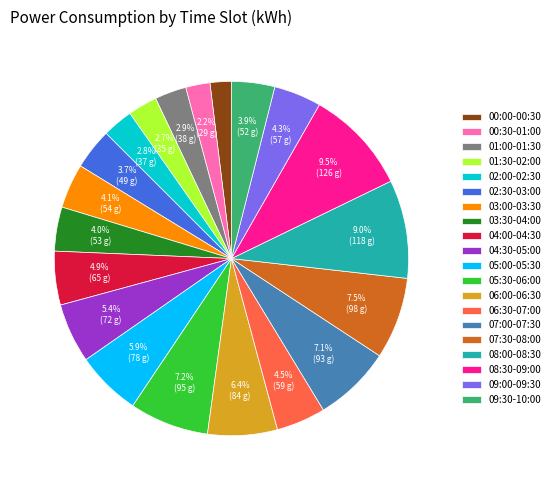

To the nearest percent, what portion does 09:00-09:30 represent?

4%